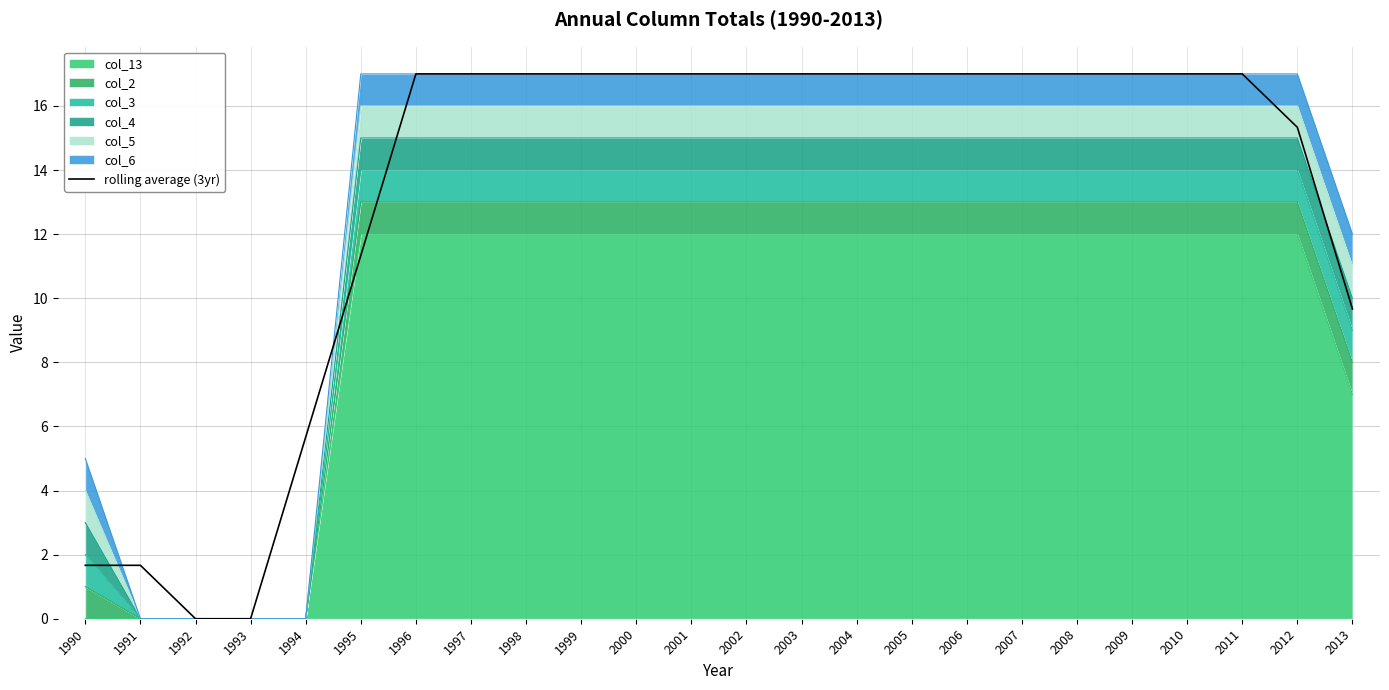

What is the difference between the maximum and minimum values?

17.0